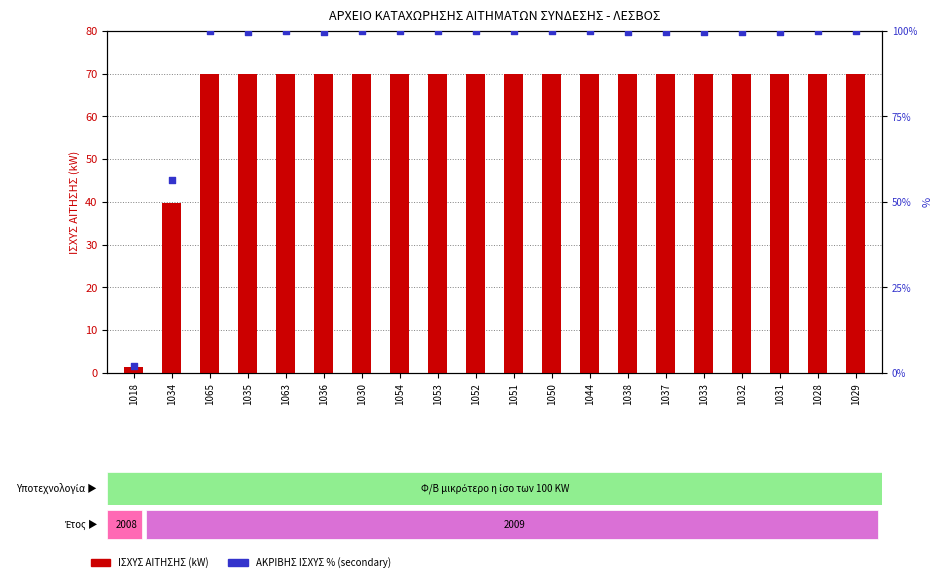

What are all the series names shown in the legend?

ΙΣΧΥΣ ΑΙΤΗΣΗΣ (kW), ΑΚΡΙΒΗΣ ΙΣΧΥΣ (kW) %